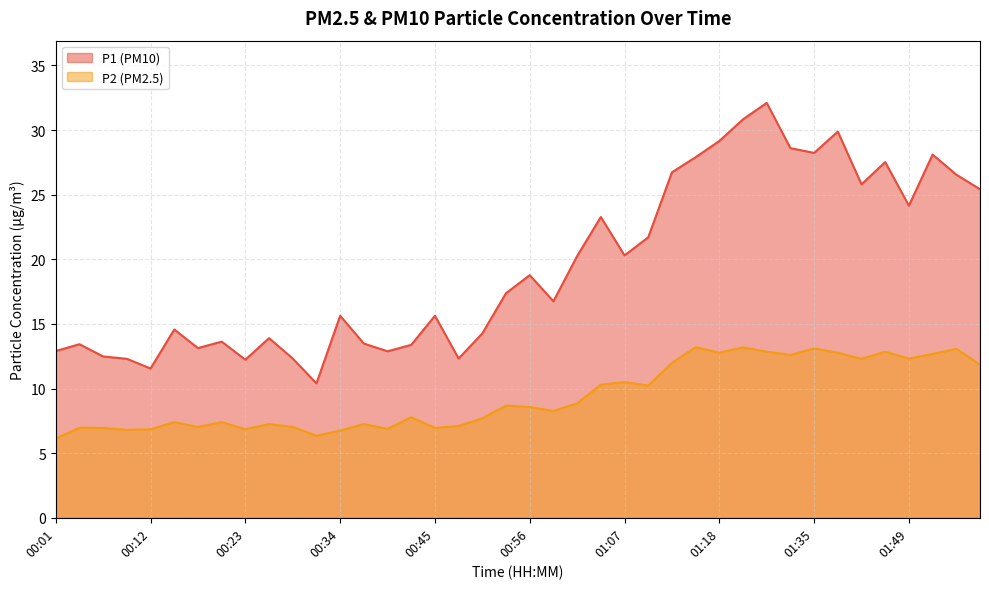

True or false: P2 and P1 cross at least once.

False